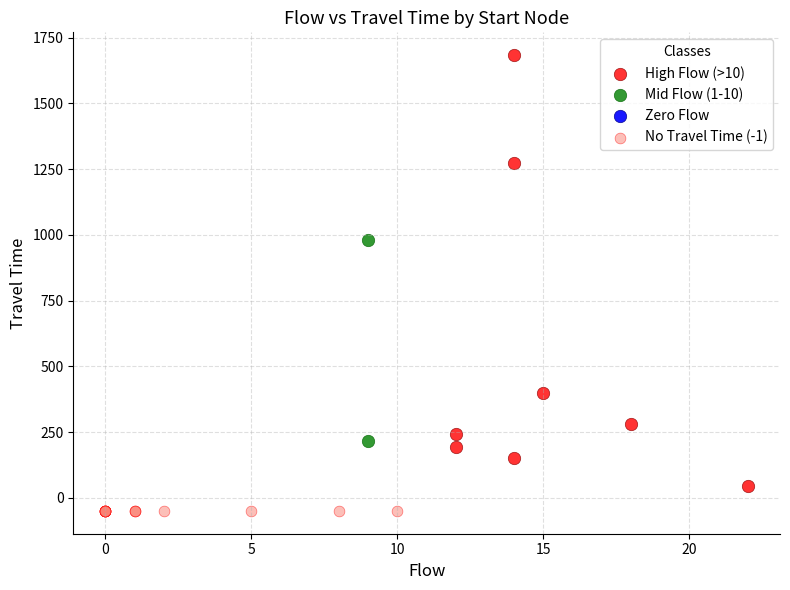

Which series reaches the minimum Y coordinate?

No Travel Time (-1)